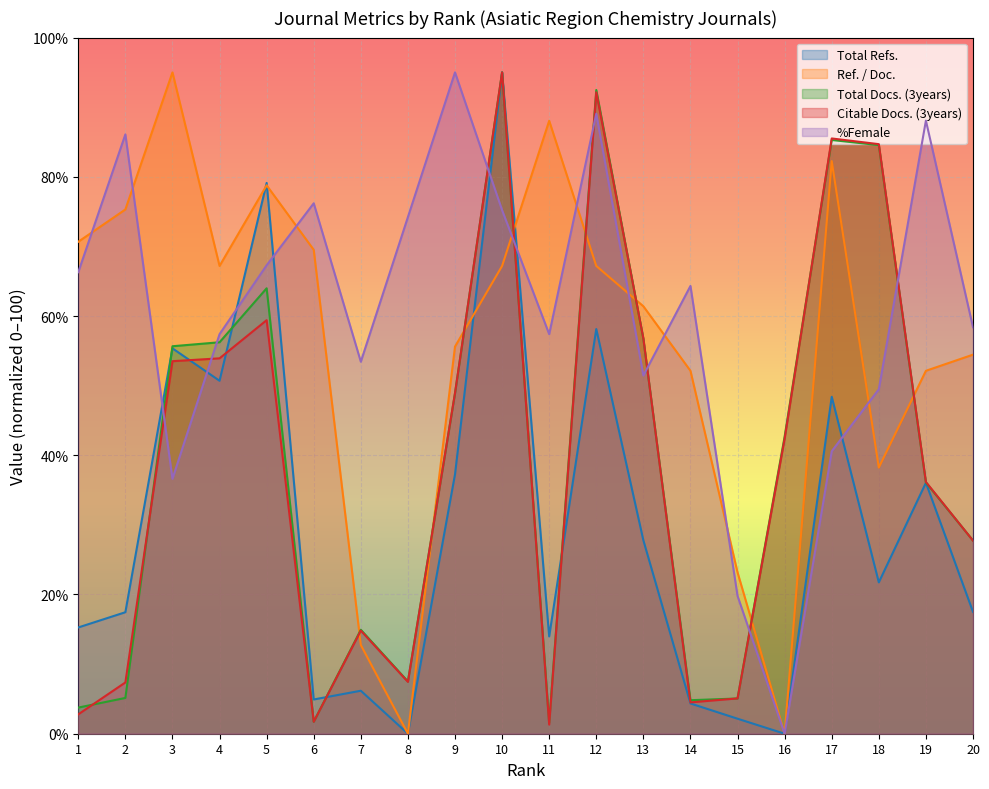

At which category does the chart reach its minimum across all series?

8